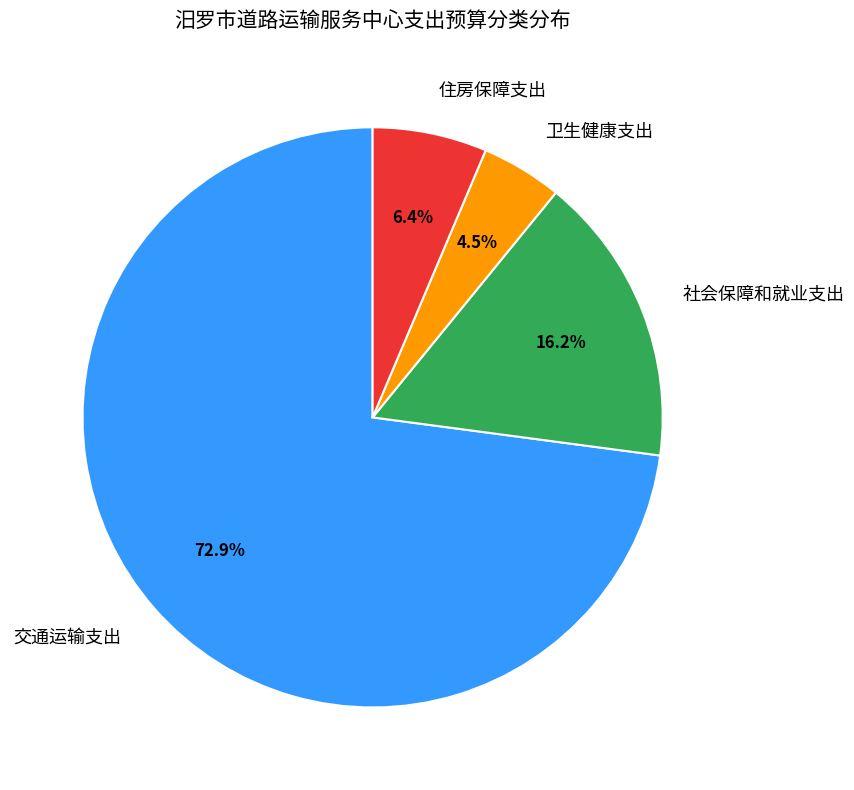

To the nearest percent, what is the average slice percentage?

25%